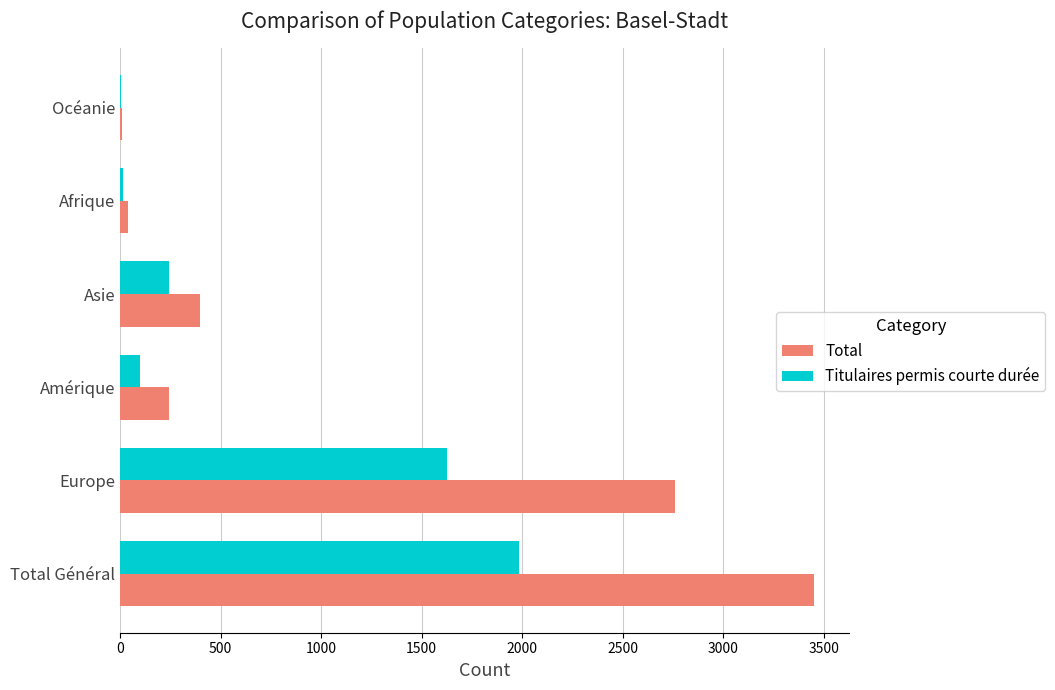

Is the value of Total at Amérique greater than the value of Titulaires permis courte durée at Europe?

No